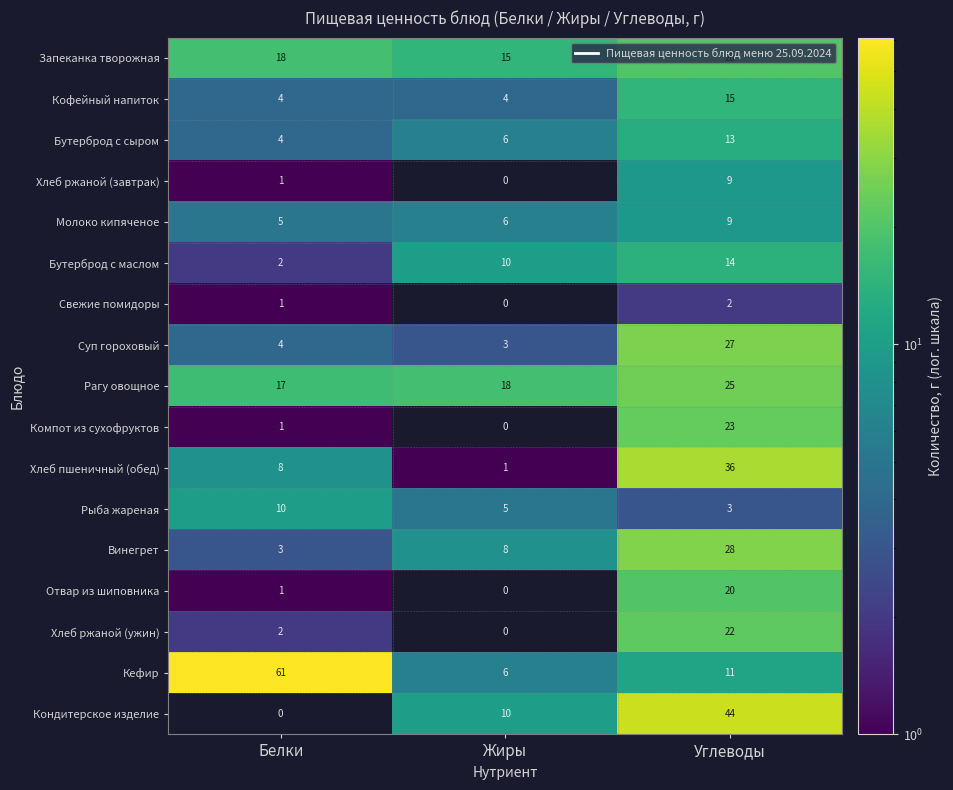

What value does the Кондитерское изделие series have at Жиры?

10